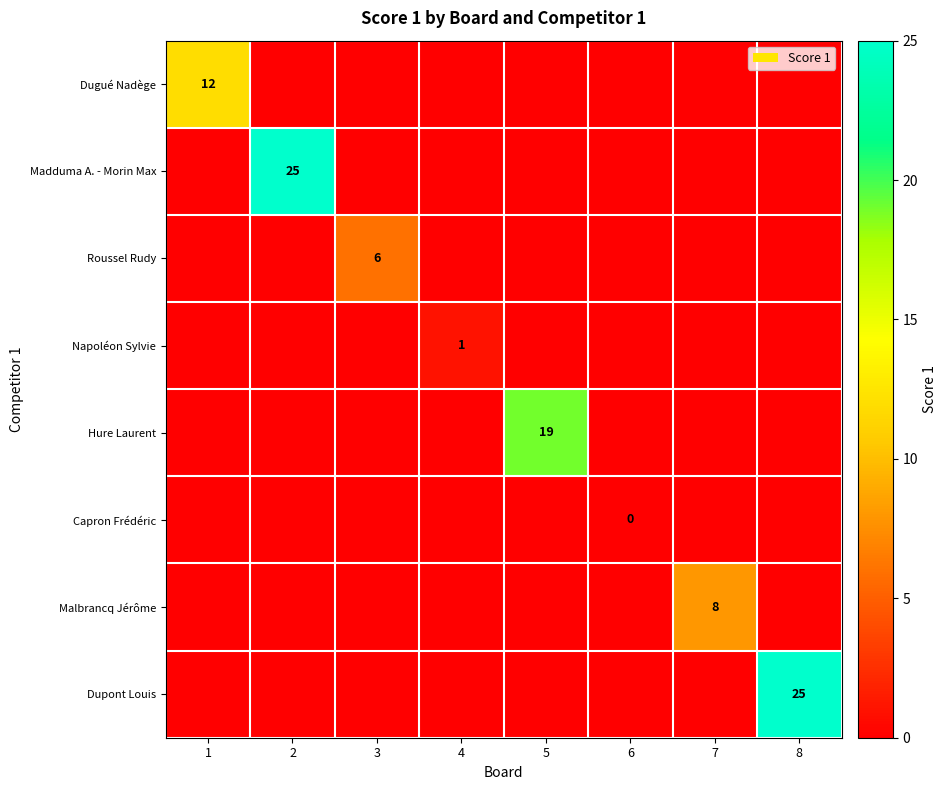

At how many categories does at least one series exceed 5?

6